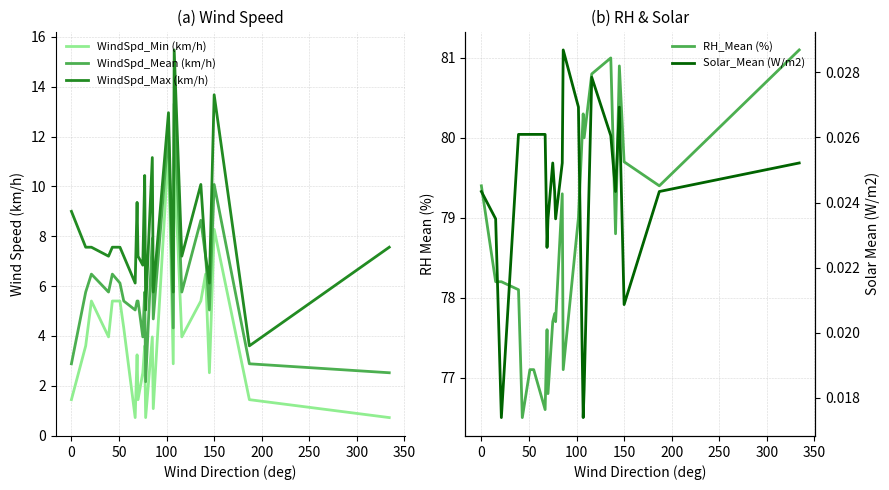

What is the maximum value for WindSpd_Mean (km/h)?

13.3